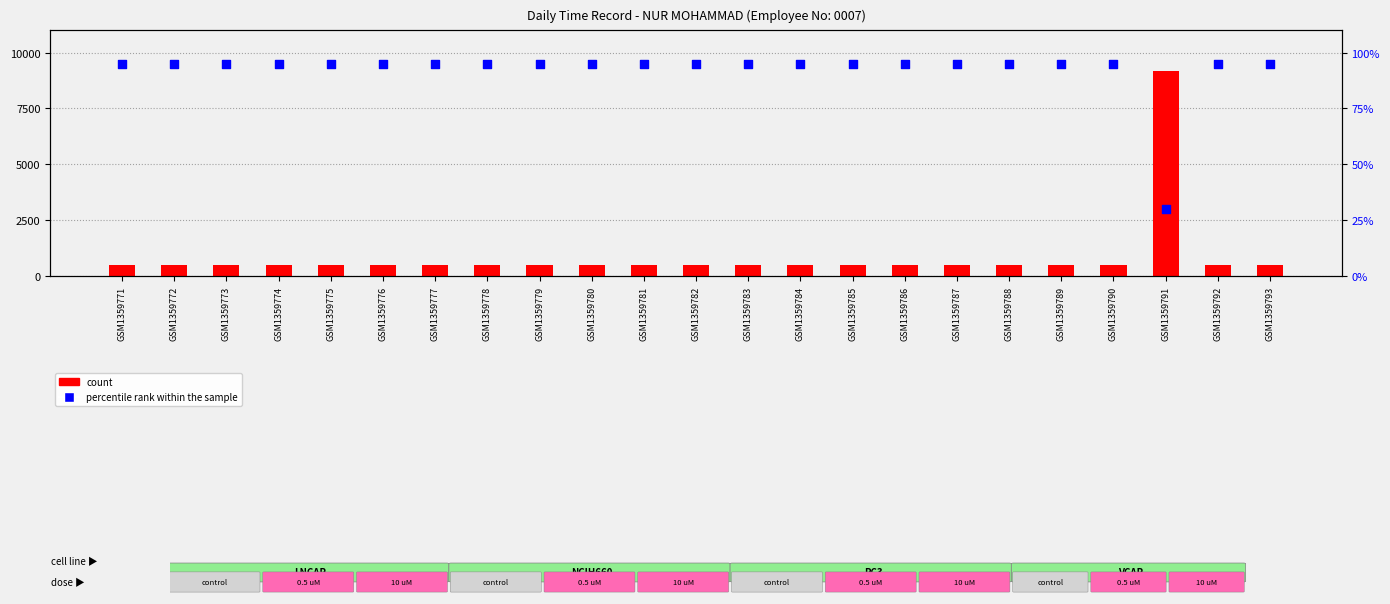

At which category is the sum across all series the highest?

GSM1359791